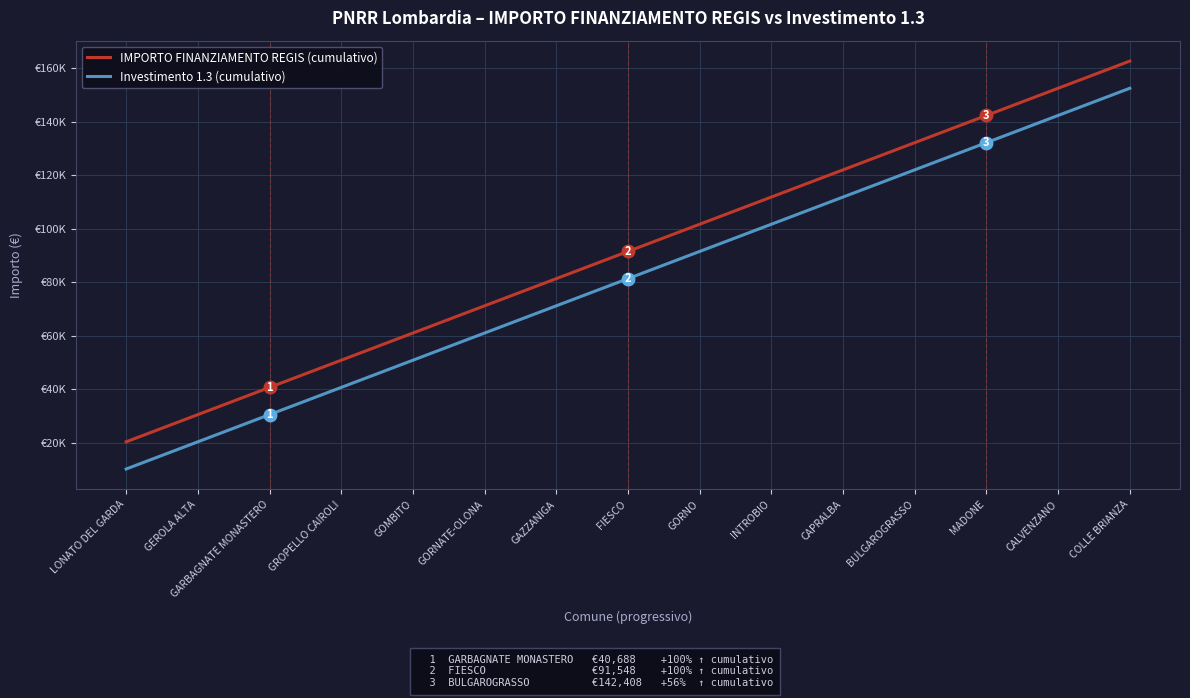

What are all the series names shown in the legend?

IMPORTO FINANZIAMENTO REGIS (cumulativo), Investimento 1.3 (cumulativo)